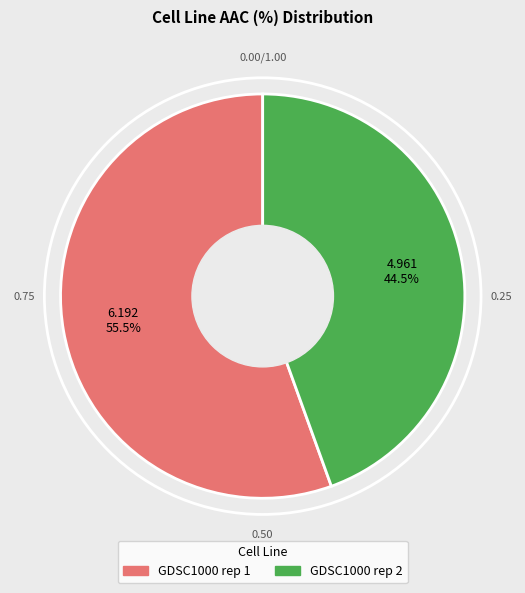

Which category has the smallest portion of the pie?

GDSC1000 rep 2